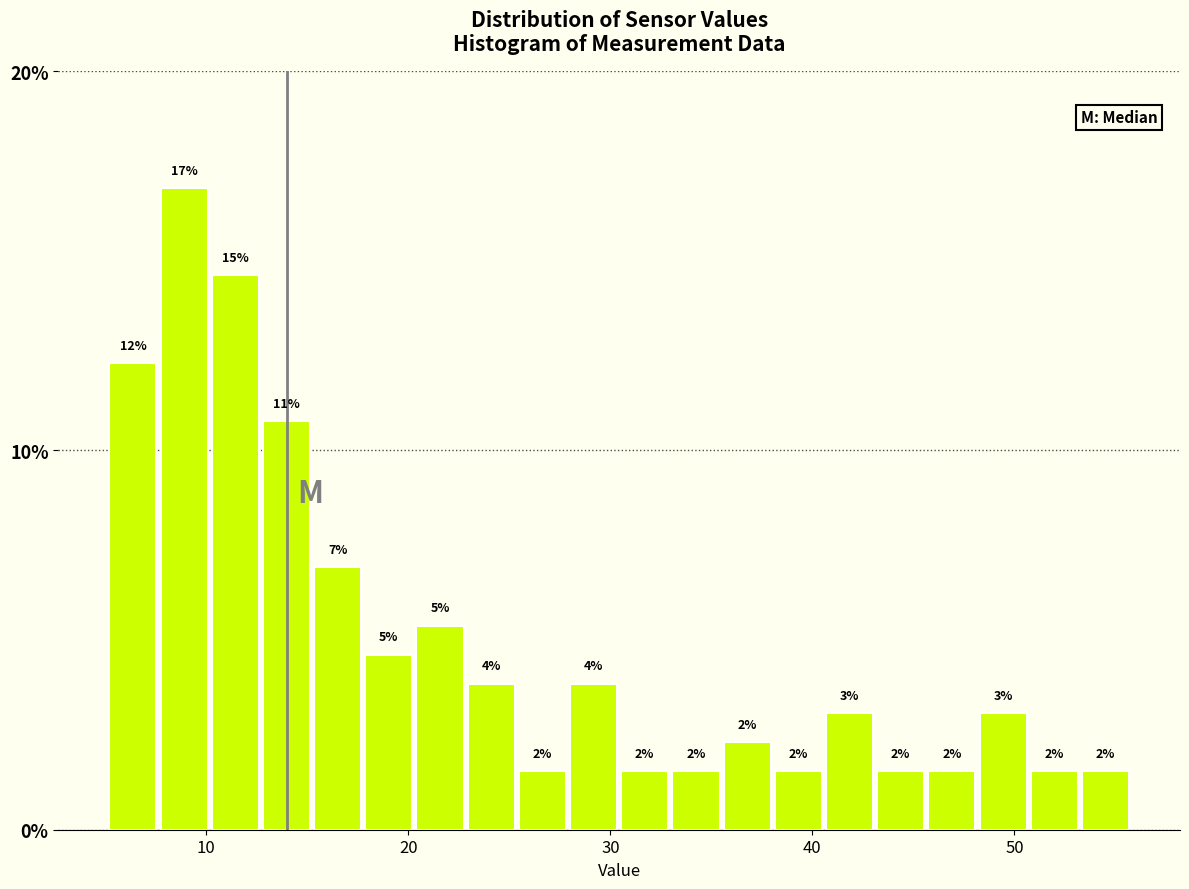

Around what value on the x-axis is the tallest bar? Give the approximate position of its centre, as read against the axis.

9